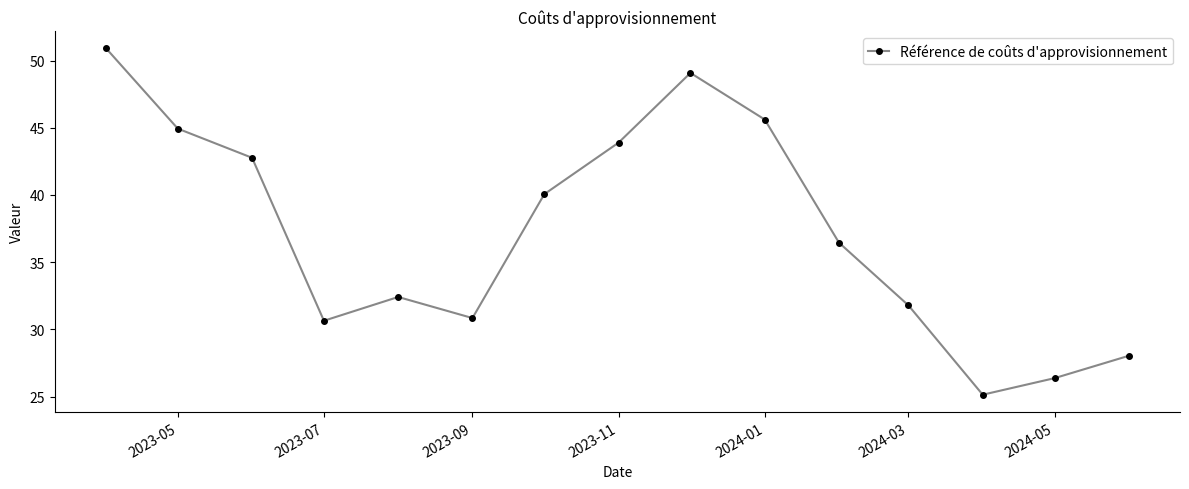

What is the greatest value displayed?

50.9